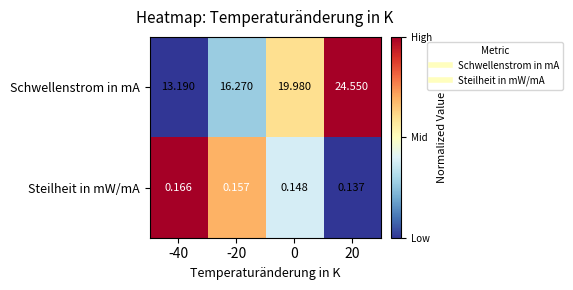

What is the total value across all series at 0?

20.1